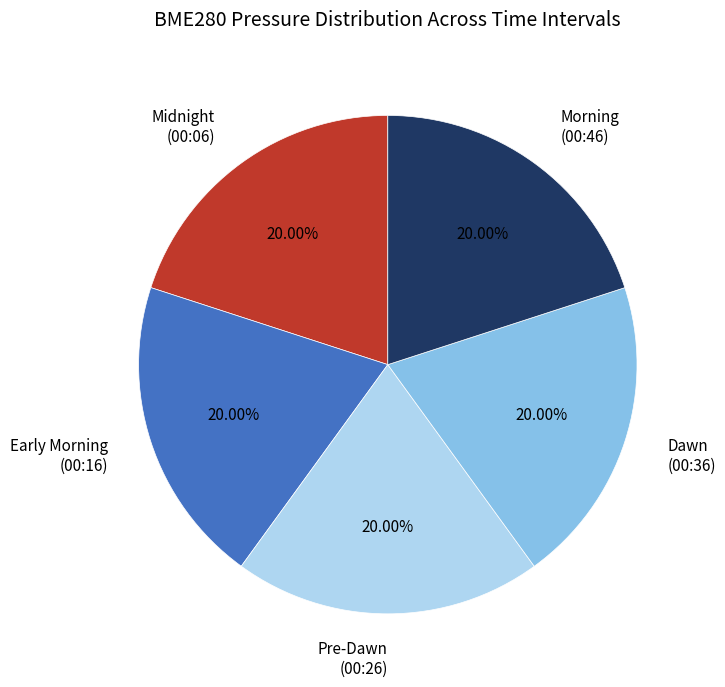

Combined, do Morning (00:46) and Early Morning (00:16) account for over 50%?

No